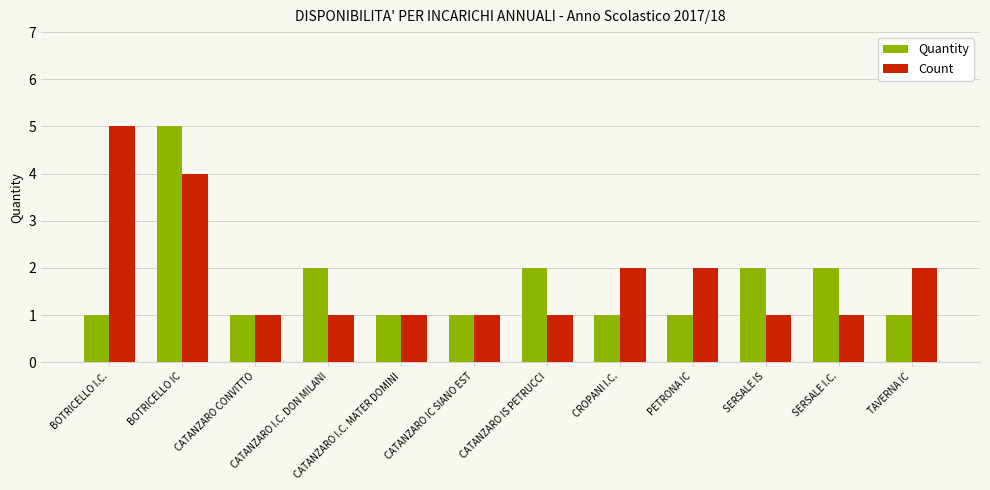

The value of Quantity at CROPANI I.C. is 2. True or false?

False